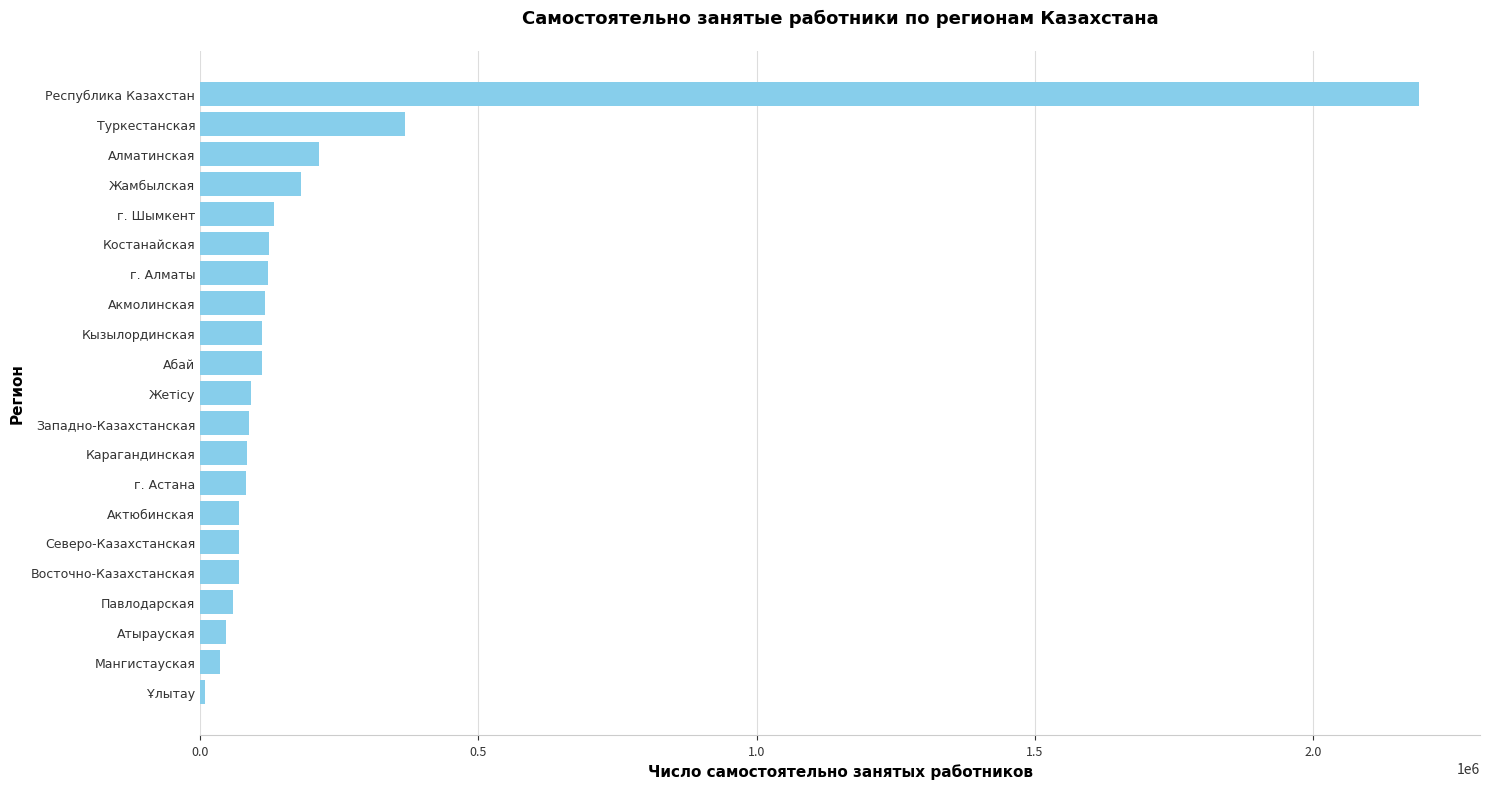

True or false: the data shows 123654 at Костанайская.

True